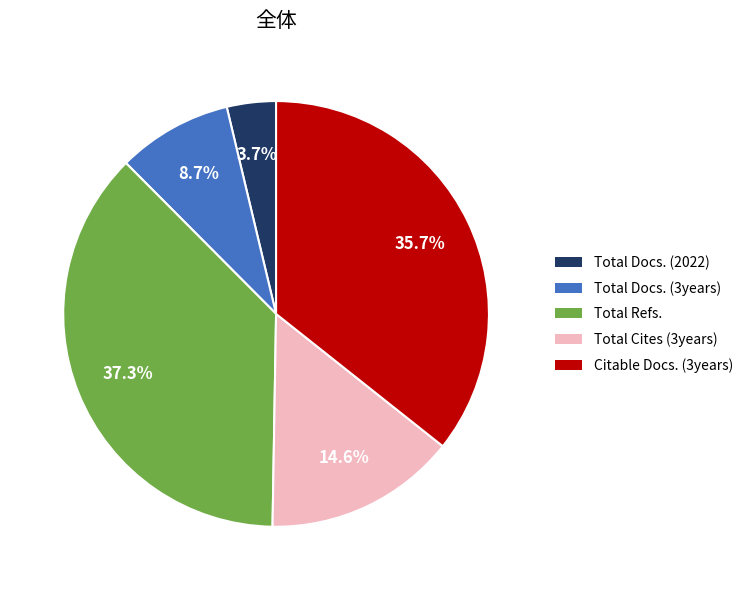

To the nearest percent, what portion does Total Cites (3years) represent?

15%